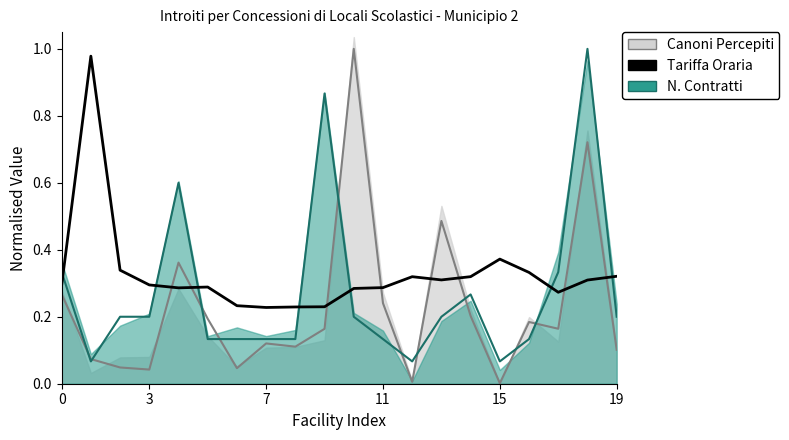

Does the chart have visible grid lines?

No